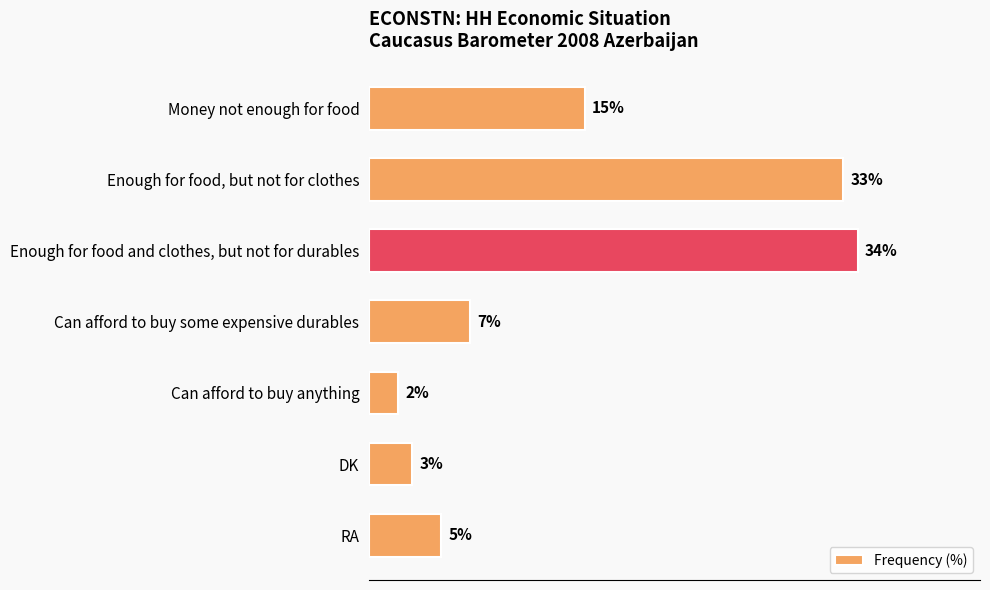

At which category does the chart reach its minimum across all series?

Can afford to buy anything